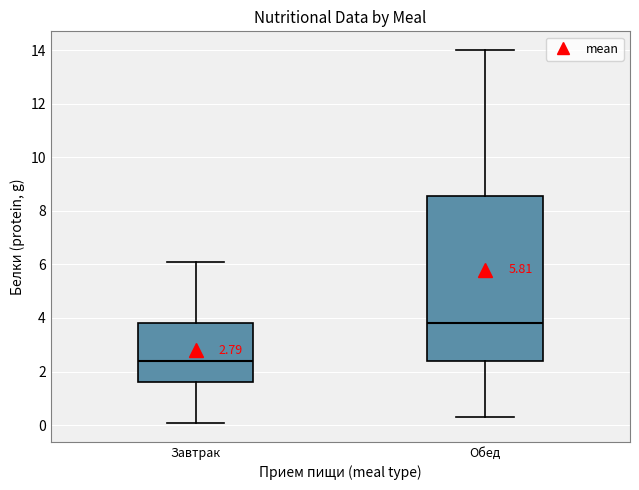

Comparing the boxes themselves (not the whiskers), which one is the tallest?

Обед